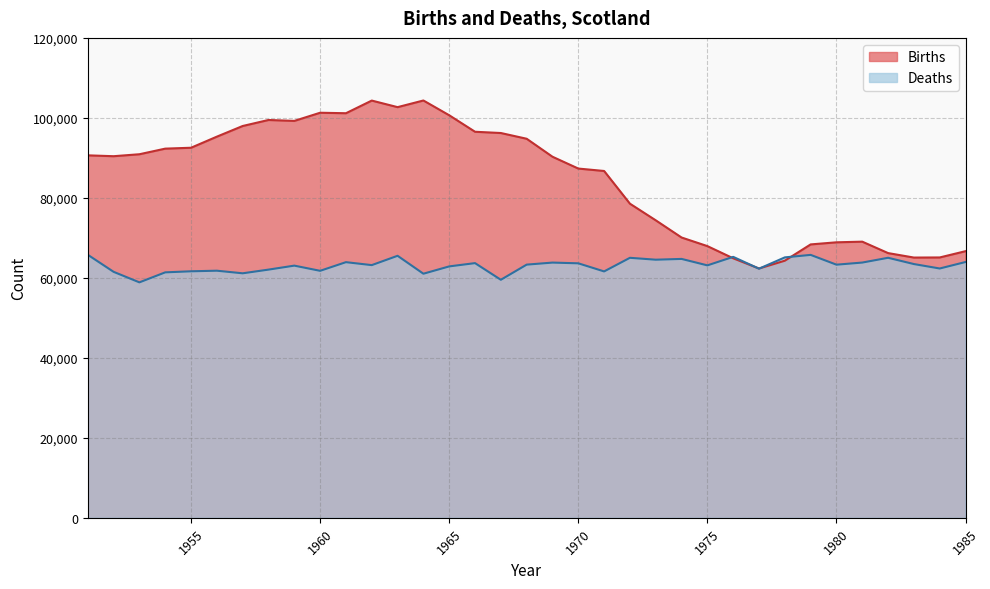

How many lines are shown in the chart?

2